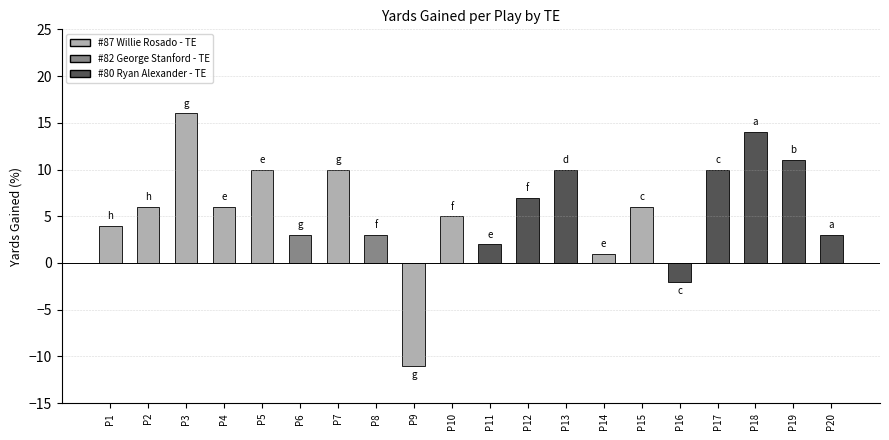

What is the change in value from P3 to P11?

-14